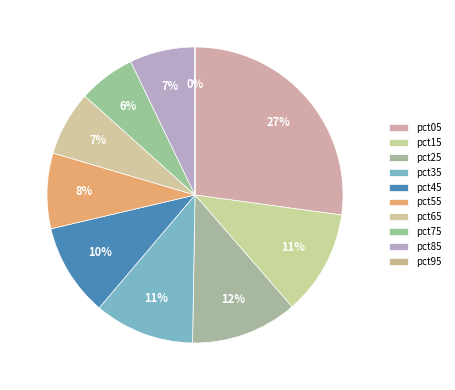

How many segments does this pie chart have?

10